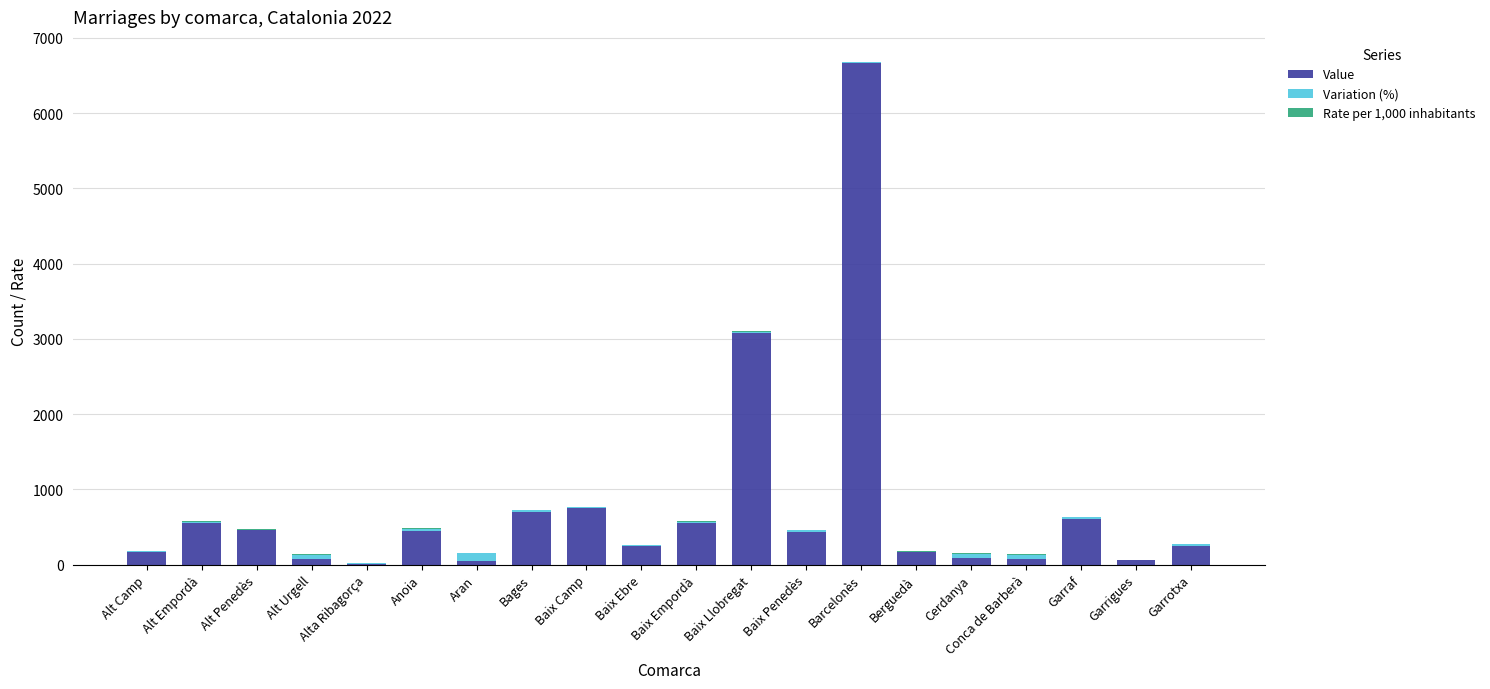

What is the maximum value for Value?

6660.0